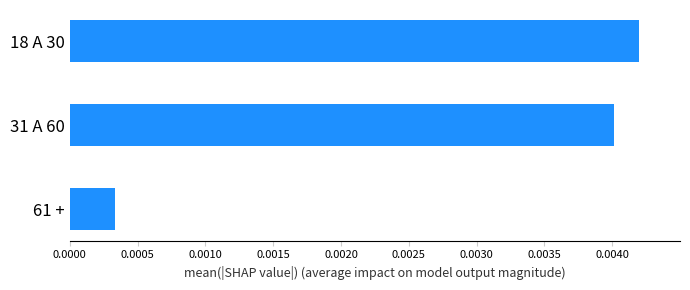

At which label is the value closest to 0?

61 +